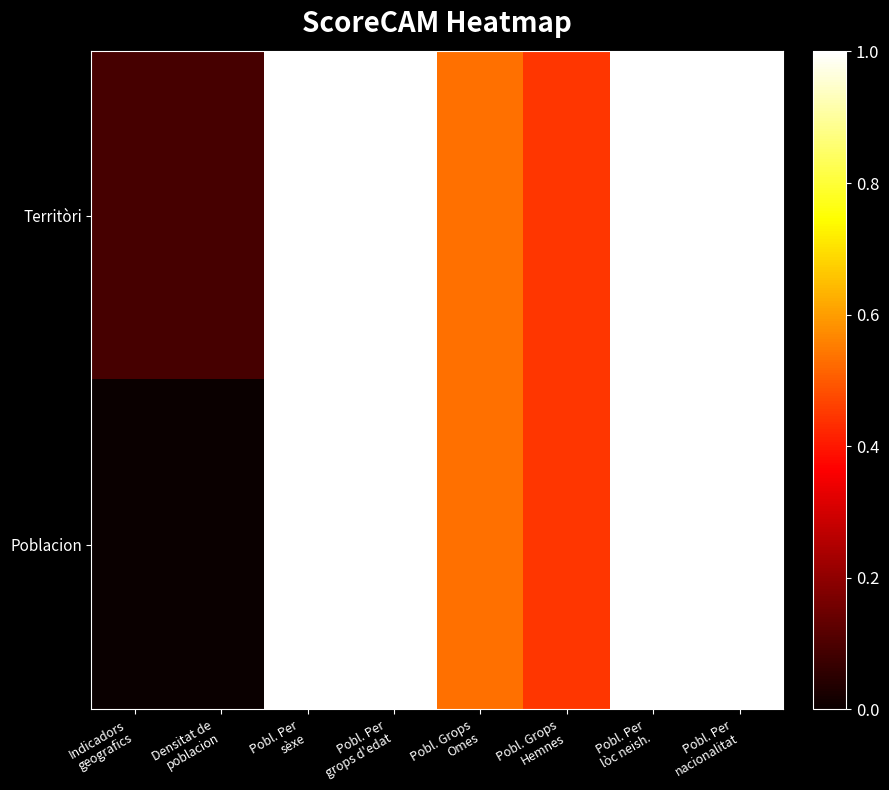

Reading left to right, transcribe all the data shown in this chart.

Territòri: Indicadors
geografics=0.1	Densitat de
poblacion=0.1	Pobl. Per
sèxe=1.0	Pobl. Per
grops d'edat=1.0	Pobl. Grops
Omes=0.5	Pobl. Grops
Hemnes=0.4	Pobl. Per
lòc neish.=1.0	Pobl. Per
nacionalitat=1.0
Poblacion: Indicadors
geografics=0.0	Densitat de
poblacion=0.0	Pobl. Per
sèxe=1.0	Pobl. Per
grops d'edat=1.0	Pobl. Grops
Omes=0.5	Pobl. Grops
Hemnes=0.4	Pobl. Per
lòc neish.=1.0	Pobl. Per
nacionalitat=1.0